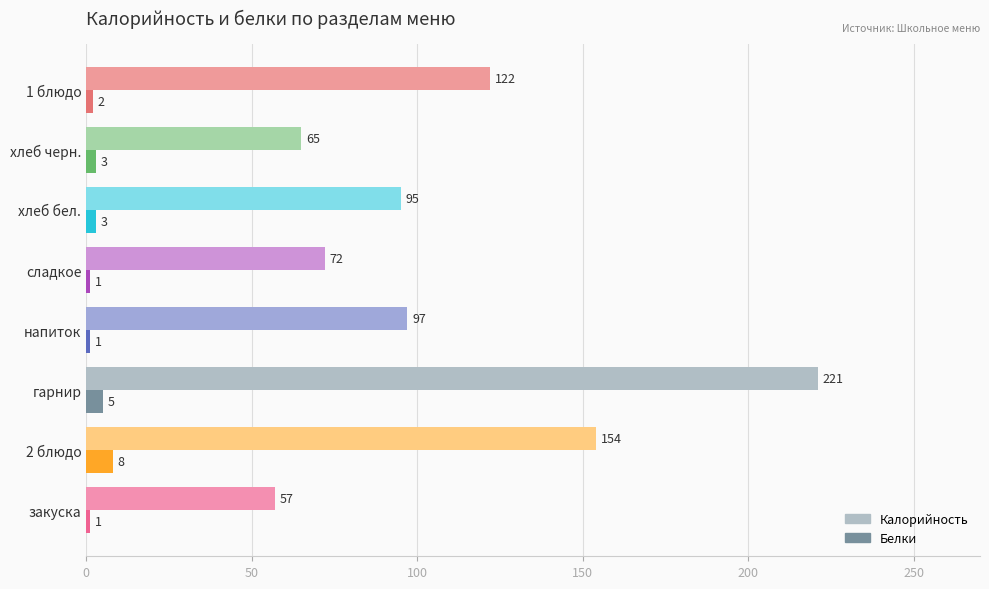

What is the difference between the maximum and second lowest values in the Белки series?

7